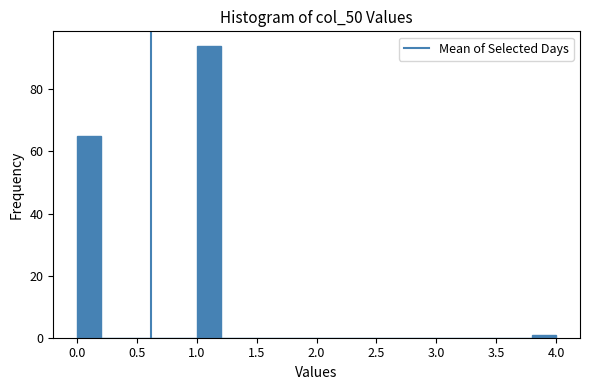

How tall is the bar that spans 1.0 to 1.2 on the x-axis? The values are not printed on the chart, so give them approximately, as read against the axis.

94